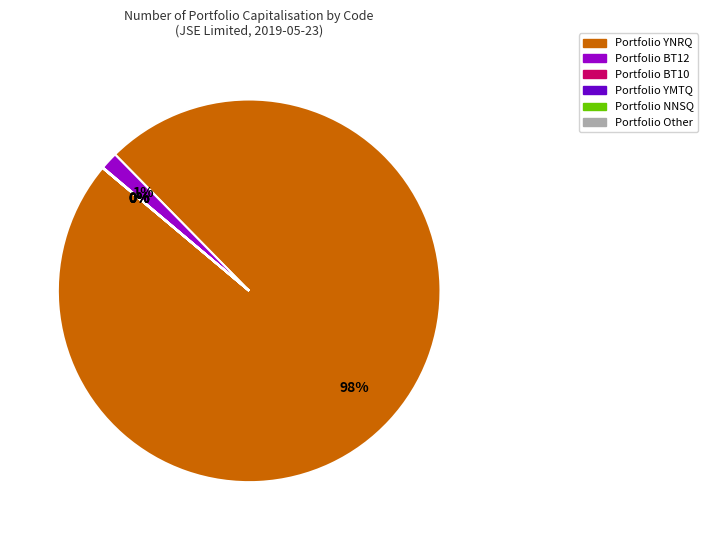

Is there a majority slice in this chart?

Yes